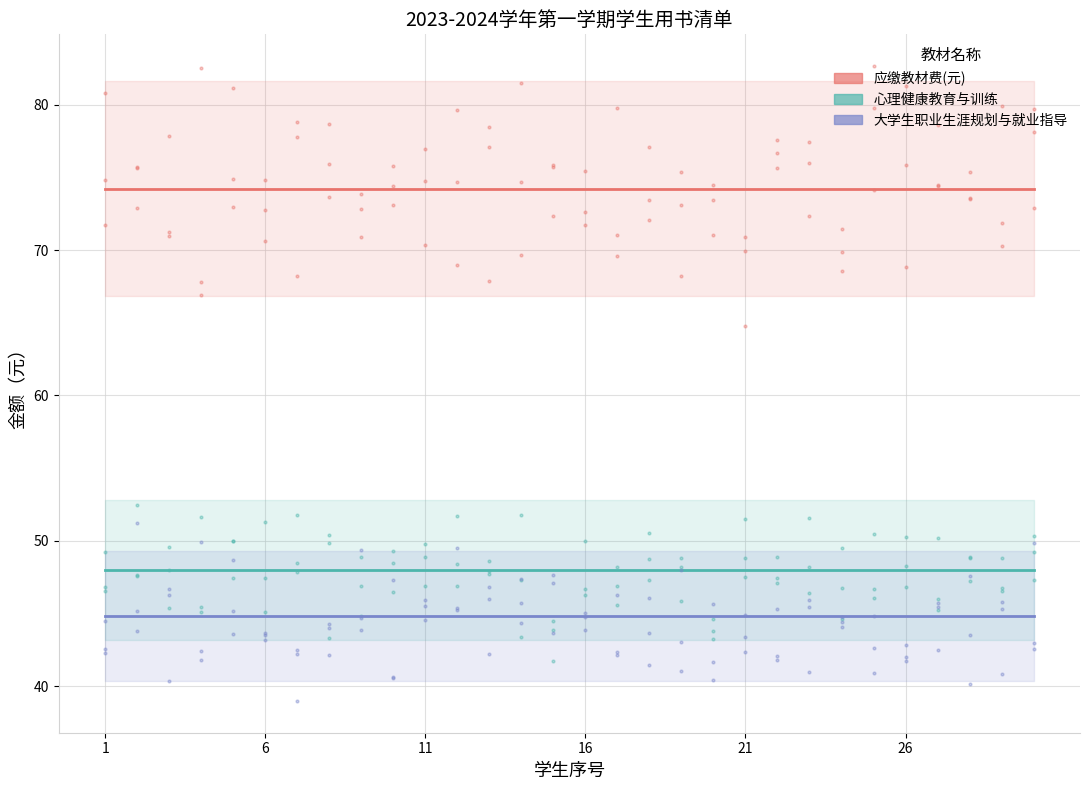

Is it true that 心理健康教育与训练 equals 62.6 at 10?

False